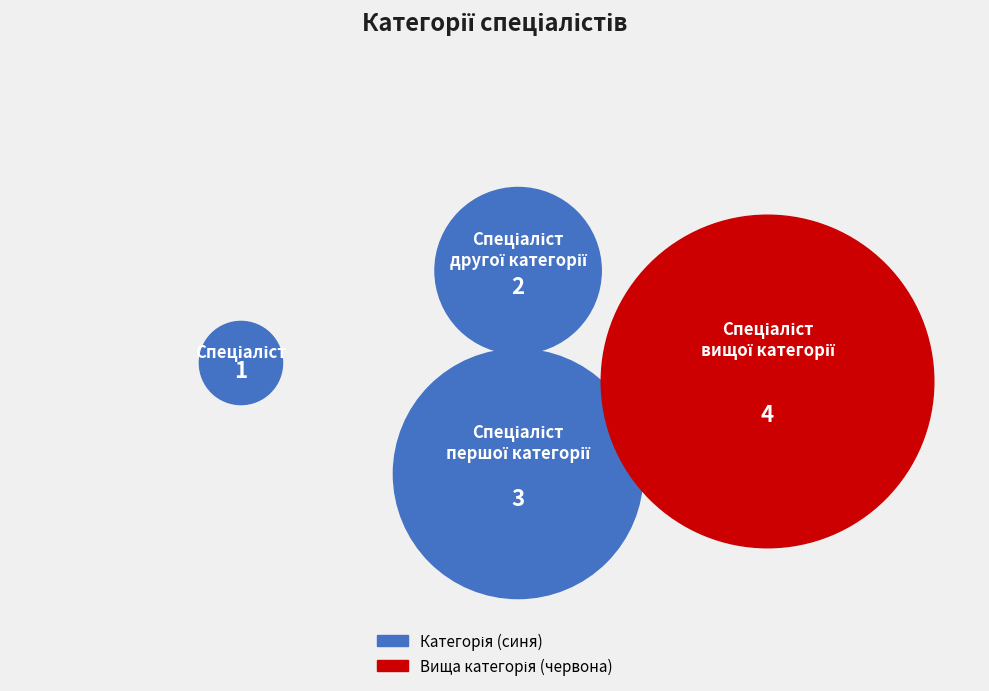

The Спеціаліст першої категорії slice represents 16% of the pie. True or false?

False